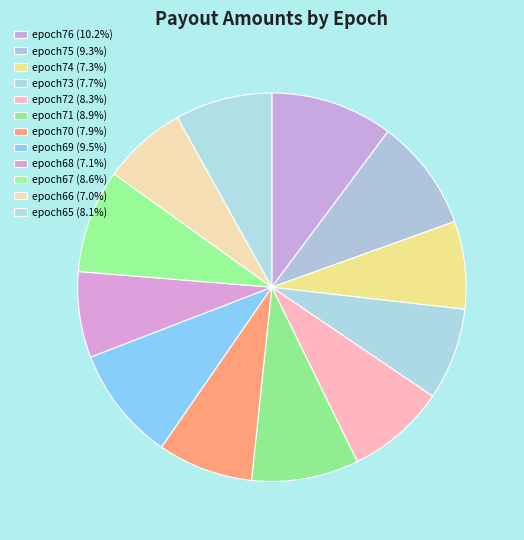

Which has a higher value, epoch69 or epoch68?

epoch69